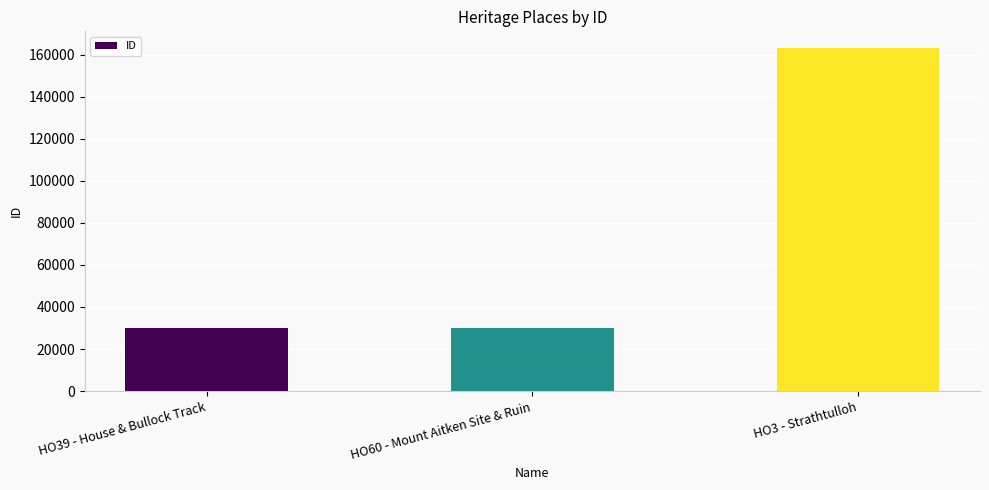

At which label is the value closest to 96471?

HO60 - Mount Aitken Site & Ruin